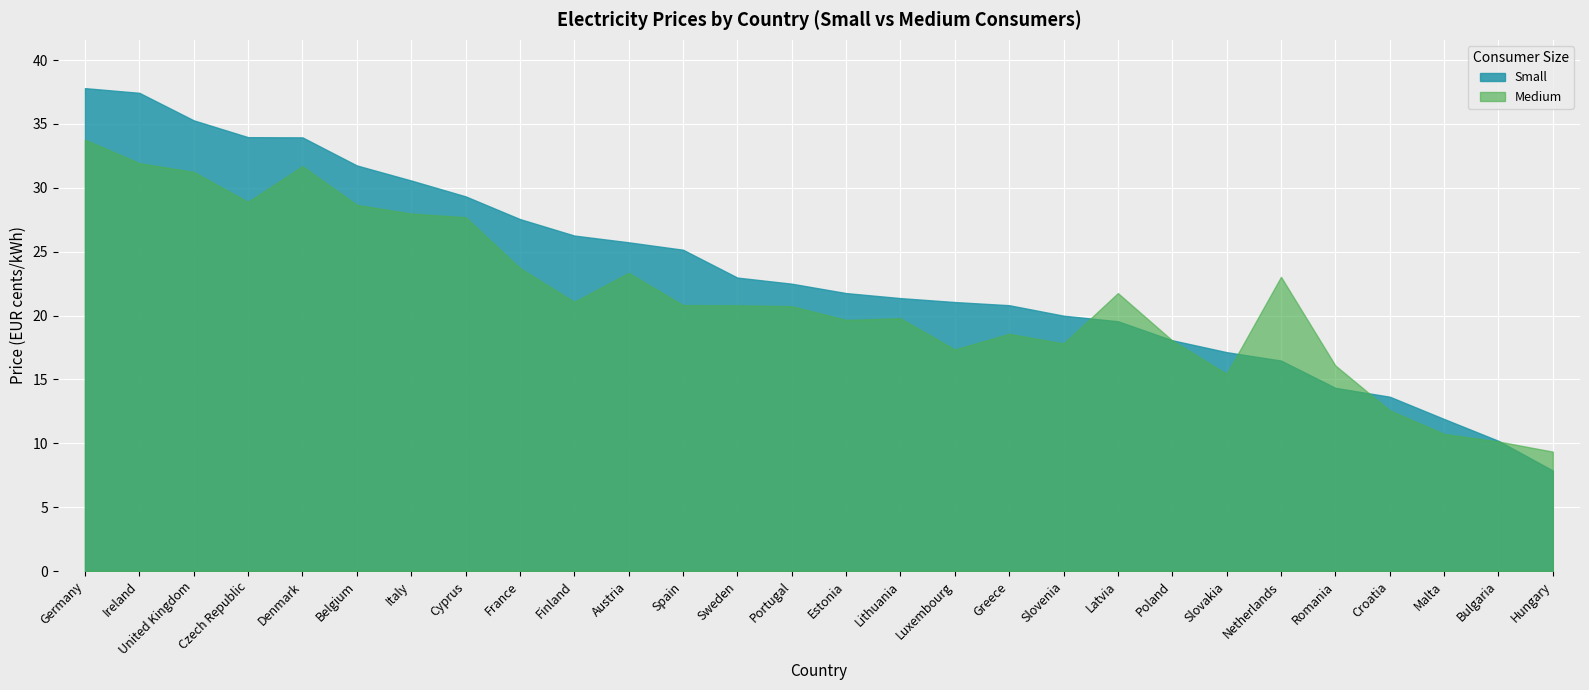

What is the value of the Small point at the 13th from the left?

23.0